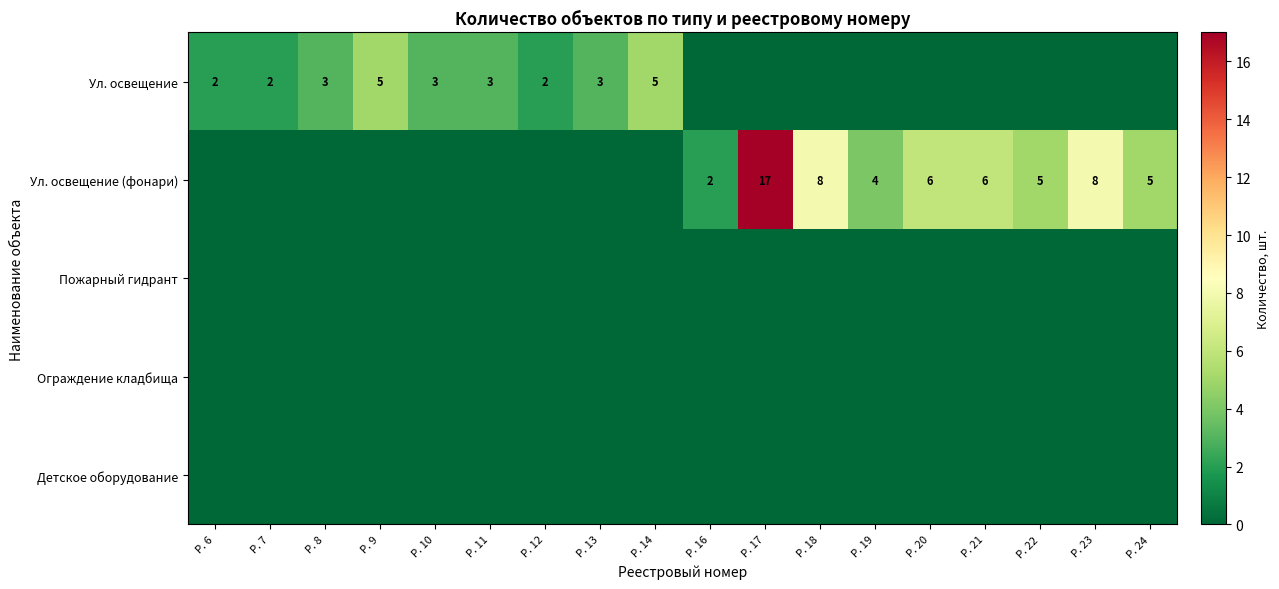

List the series in order of their peak value, highest first.

Ул. освещение (фонари), Ул. освещение, Пожарный гидрант, Ограждение кладбища, Детское оборудование